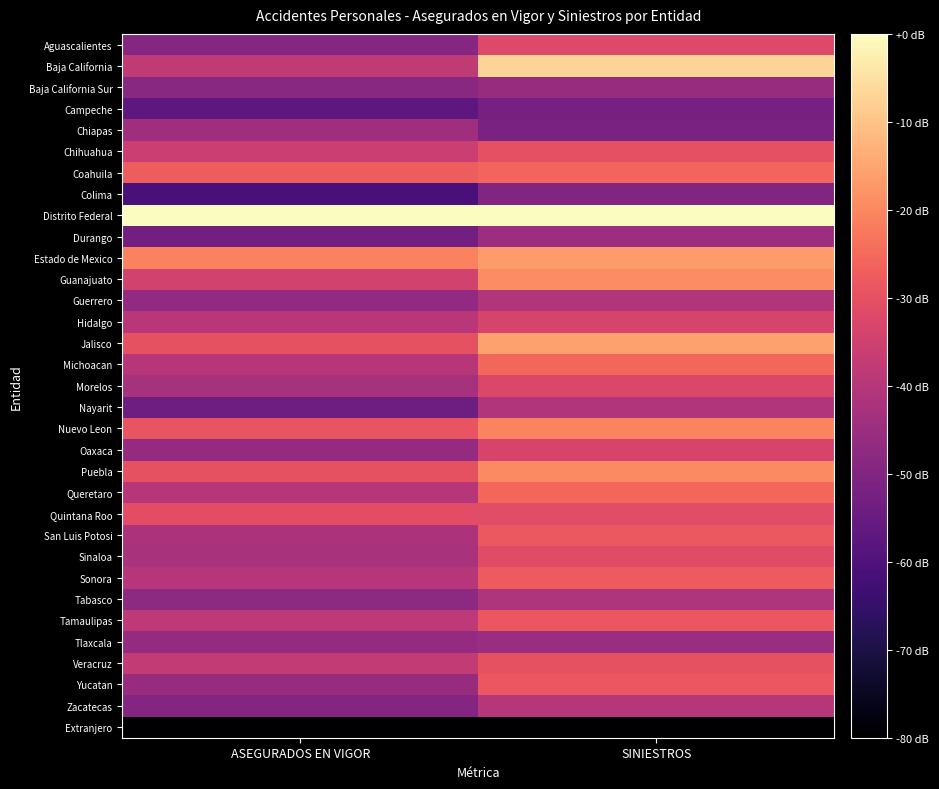

Reading left to right, extract all data points from this chart.

Aguascalientes: ASEGURADOS EN VIGOR=-49.2	SINIESTROS=-32.2
Baja California: ASEGURADOS EN VIGOR=-38.1	SINIESTROS=-7.2
Baja California Sur: ASEGURADOS EN VIGOR=-48.7	SINIESTROS=-45.9
Campeche: ASEGURADOS EN VIGOR=-56.9	SINIESTROS=-52.3
Chiapas: ASEGURADOS EN VIGOR=-44.1	SINIESTROS=-51.6
Chihuahua: ASEGURADOS EN VIGOR=-35.9	SINIESTROS=-30.2
Coahuila: ASEGURADOS EN VIGOR=-27.2	SINIESTROS=-25.9
Colima: ASEGURADOS EN VIGOR=-61.1	SINIESTROS=-50.0
Distrito Federal: ASEGURADOS EN VIGOR=0.0	SINIESTROS=0.0
Durango: ASEGURADOS EN VIGOR=-52.9	SINIESTROS=-44.9
Estado de Mexico: ASEGURADOS EN VIGOR=-20.7	SINIESTROS=-16.7
Guanajuato: ASEGURADOS EN VIGOR=-34.5	SINIESTROS=-19.3
Guerrero: ASEGURADOS EN VIGOR=-47.2	SINIESTROS=-40.9
Hidalgo: ASEGURADOS EN VIGOR=-39.2	SINIESTROS=-33.6
Jalisco: ASEGURADOS EN VIGOR=-29.9	SINIESTROS=-15.3
Michoacan: ASEGURADOS EN VIGOR=-39.9	SINIESTROS=-25.4
Morelos: ASEGURADOS EN VIGOR=-42.8	SINIESTROS=-32.5
Nayarit: ASEGURADOS EN VIGOR=-53.8	SINIESTROS=-40.7
Nuevo Leon: ASEGURADOS EN VIGOR=-29.2	SINIESTROS=-20.3
Oaxaca: ASEGURADOS EN VIGOR=-46.4	SINIESTROS=-33.7
Puebla: ASEGURADOS EN VIGOR=-30.0	SINIESTROS=-19.7
Queretaro: ASEGURADOS EN VIGOR=-39.7	SINIESTROS=-25.4
Quintana Roo: ASEGURADOS EN VIGOR=-30.8	SINIESTROS=-31.2
San Luis Potosi: ASEGURADOS EN VIGOR=-41.7	SINIESTROS=-28.3
Sinaloa: ASEGURADOS EN VIGOR=-42.4	SINIESTROS=-31.3
Sonora: ASEGURADOS EN VIGOR=-39.8	SINIESTROS=-27.6
Tabasco: ASEGURADOS EN VIGOR=-47.9	SINIESTROS=-41.4
Tamaulipas: ASEGURADOS EN VIGOR=-38.7	SINIESTROS=-28.5
Tlaxcala: ASEGURADOS EN VIGOR=-46.4	SINIESTROS=-45.5
Veracruz: ASEGURADOS EN VIGOR=-37.3	SINIESTROS=-29.9
Yucatan: ASEGURADOS EN VIGOR=-45.7	SINIESTROS=-28.5
Zacatecas: ASEGURADOS EN VIGOR=-49.6	SINIESTROS=-40.3
Extranjero: ASEGURADOS EN VIGOR=-80.0	SINIESTROS=-80.0